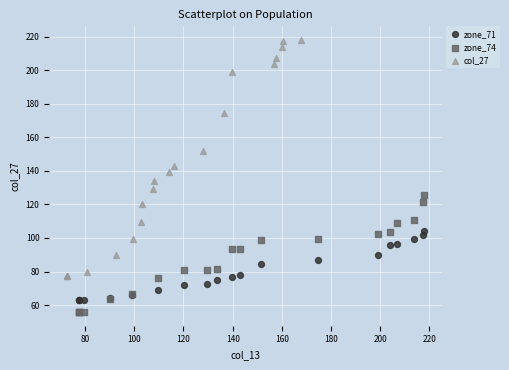

Which series reaches the maximum Y coordinate?

col_27